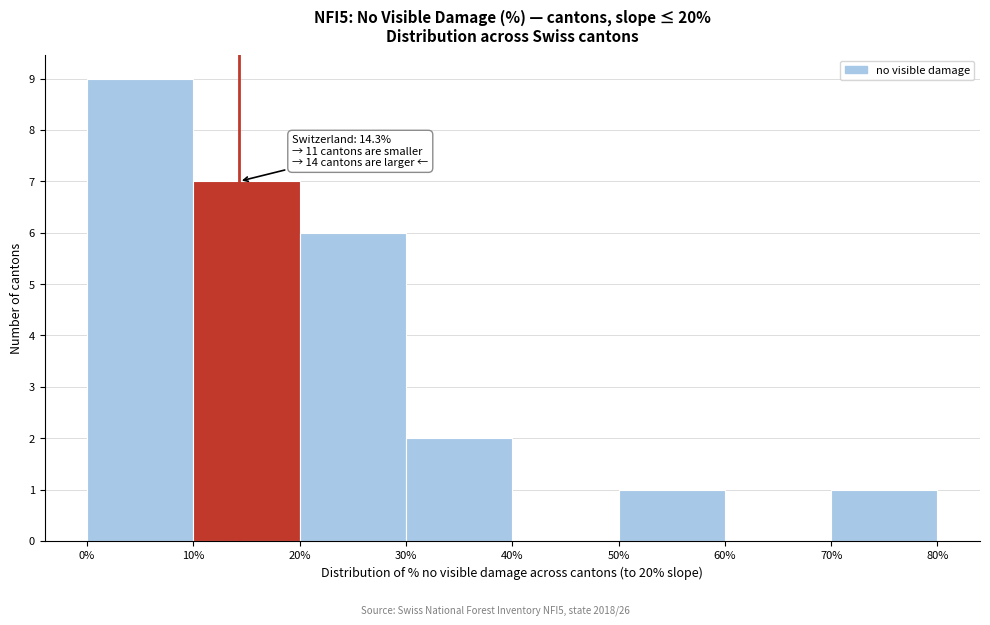

Over which range of the x-axis is the bar tallest?

0% to 10%